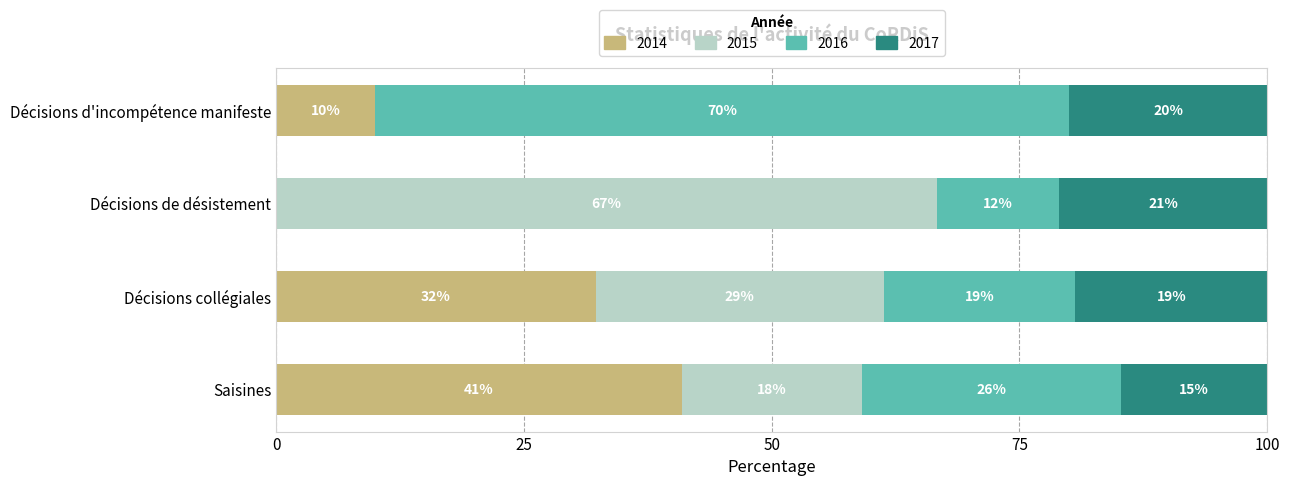

What is the highest value of the 2014 series?

40.9